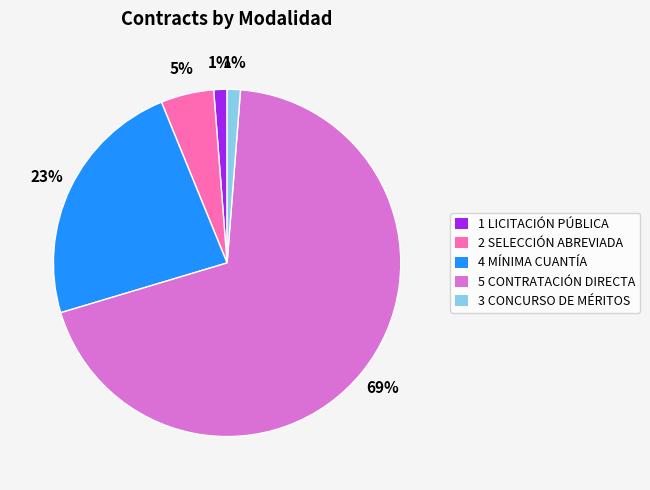

Which has a higher value, 1 LICITACIÓN PÚBLICA or 2 SELECCIÓN ABREVIADA?

2 SELECCIÓN ABREVIADA